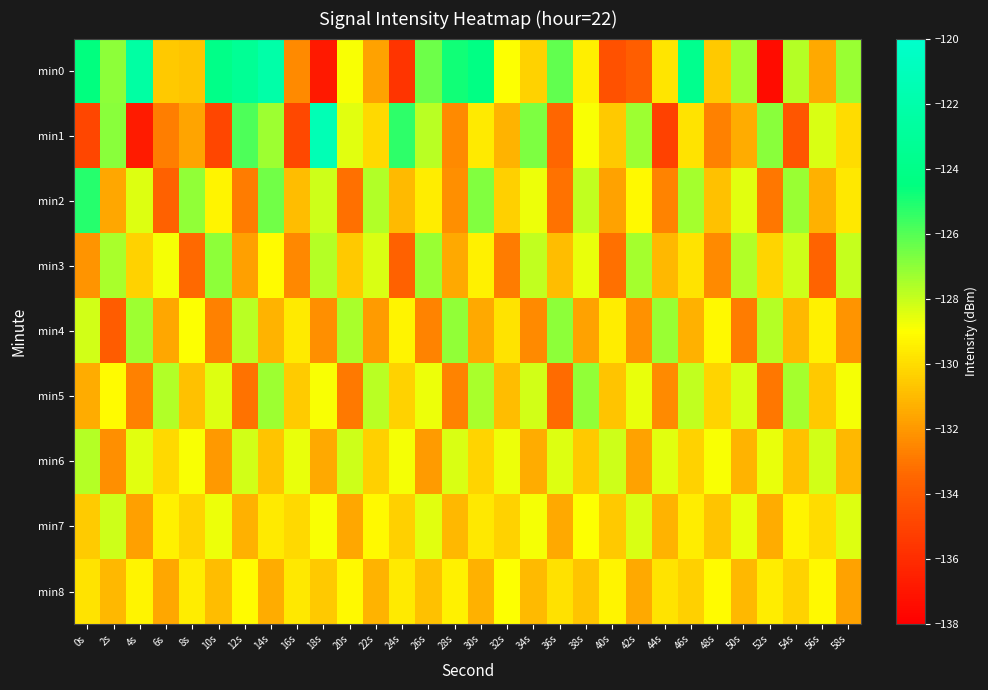

Reading left to right, list all the values displayed in this chart.

min0: 0s=-124.6	2s=-127.0	4s=-122.4	6s=-130.6	8s=-130.7	10s=-124.0	12s=-123.3	14s=-122.1	16s=-132.4	18s=-136.8	20s=-128.9	22s=-131.7	24s=-135.6	26s=-126.4	28s=-124.8	30s=-124.2	32s=-128.9	34s=-130.3	36s=-126.3	38s=-129.5	40s=-134.4	42s=-133.8	44s=-129.7	46s=-123.7	48s=-130.6	50s=-127.4	52s=-137.4	54s=-127.7	56s=-131.5	58s=-127.2
min1: 0s=-134.8	2s=-126.9	4s=-136.8	6s=-132.7	8s=-131.7	10s=-134.9	12s=-125.9	14s=-127.2	16s=-134.8	18s=-121.4	20s=-128.5	22s=-130.1	24s=-125.3	26s=-127.8	28s=-132.4	30s=-129.6	32s=-131.2	34s=-126.7	36s=-133.5	38s=-128.9	40s=-130.6	42s=-127.3	44s=-135.1	46s=-129.8	48s=-132.7	50s=-131.4	52s=-126.9	54s=-134.2	56s=-128.3	58s=-130.0
min2: 0s=-125.2	2s=-131.6	4s=-128.4	6s=-133.7	8s=-127.1	10s=-129.3	12s=-132.8	14s=-126.5	16s=-130.9	18s=-128.1	20s=-133.2	22s=-127.6	24s=-131.0	26s=-129.5	28s=-132.3	30s=-126.8	32s=-130.4	34s=-128.7	36s=-133.1	38s=-127.9	40s=-131.7	42s=-129.2	44s=-132.6	46s=-127.4	48s=-130.8	50s=-128.5	52s=-133.0	54s=-127.2	56s=-131.3	58s=-129.7
min3: 0s=-132.1	2s=-127.5	4s=-130.3	6s=-128.8	8s=-133.4	10s=-127.0	12s=-131.8	14s=-129.1	16s=-132.5	18s=-127.7	20s=-130.6	22s=-128.3	24s=-133.7	26s=-127.2	28s=-131.5	30s=-129.4	32s=-132.8	34s=-127.9	36s=-130.9	38s=-128.6	40s=-133.2	42s=-127.4	44s=-131.1	46s=-129.8	48s=-132.4	50s=-127.6	52s=-130.2	54s=-128.1	56s=-133.6	58s=-128.0
min4: 0s=-128.2	2s=-133.9	4s=-127.3	6s=-131.6	8s=-129.0	10s=-132.7	12s=-127.8	14s=-131.2	16s=-129.6	18s=-132.3	20s=-127.5	22s=-131.9	24s=-129.3	26s=-132.6	28s=-127.1	30s=-131.5	32s=-129.8	34s=-132.4	36s=-127.0	38s=-131.7	40s=-129.5	42s=-132.2	44s=-127.2	46s=-131.3	48s=-129.2	50s=-132.8	52s=-127.7	54s=-131.1	56s=-129.4	58s=-132.1
min5: 0s=-131.4	2s=-129.1	4s=-132.7	6s=-127.6	8s=-130.8	10s=-128.4	12s=-133.1	14s=-127.3	16s=-130.5	18s=-128.9	20s=-132.9	22s=-127.8	24s=-130.3	26s=-128.7	28s=-132.6	30s=-127.5	32s=-130.9	34s=-128.2	36s=-133.3	38s=-127.1	40s=-130.7	42s=-128.6	44s=-132.4	46s=-127.9	48s=-130.2	50s=-128.3	52s=-133.0	54s=-127.4	56s=-130.6	58s=-128.8
min6: 0s=-127.7	2s=-132.3	4s=-128.5	6s=-130.1	8s=-128.9	10s=-132.0	12s=-128.2	14s=-130.7	16s=-128.6	18s=-131.5	20s=-128.1	22s=-130.4	24s=-128.8	26s=-131.9	28s=-128.3	30s=-130.2	32s=-128.7	34s=-131.4	36s=-128.4	38s=-130.6	40s=-128.1	42s=-131.7	44s=-128.5	46s=-130.3	48s=-128.9	50s=-131.2	52s=-128.6	54s=-130.8	56s=-128.2	58s=-131.1
min7: 0s=-130.5	2s=-128.1	4s=-131.8	6s=-129.4	8s=-130.2	10s=-128.7	12s=-131.3	14s=-129.6	16s=-130.1	18s=-128.9	20s=-131.6	22s=-129.2	24s=-130.4	26s=-128.5	28s=-131.1	30s=-129.7	32s=-130.3	34s=-128.8	36s=-131.5	38s=-129.0	40s=-130.6	42s=-128.3	44s=-131.2	46s=-129.5	48s=-130.7	50s=-128.6	52s=-131.4	54s=-129.3	56s=-130.0	58s=-128.4
min8: 0s=-129.8	2s=-131.1	4s=-129.3	6s=-131.6	8s=-129.5	10s=-130.9	12s=-129.1	14s=-131.4	16s=-129.7	18s=-130.6	20s=-129.2	22s=-131.2	24s=-129.6	26s=-130.8	28s=-129.4	30s=-131.3	32s=-129.0	34s=-131.0	36s=-129.9	38s=-130.7	40s=-129.3	42s=-131.5	44s=-129.8	46s=-130.4	48s=-129.1	50s=-131.1	52s=-129.5	54s=-130.3	56s=-129.2	58s=-131.7